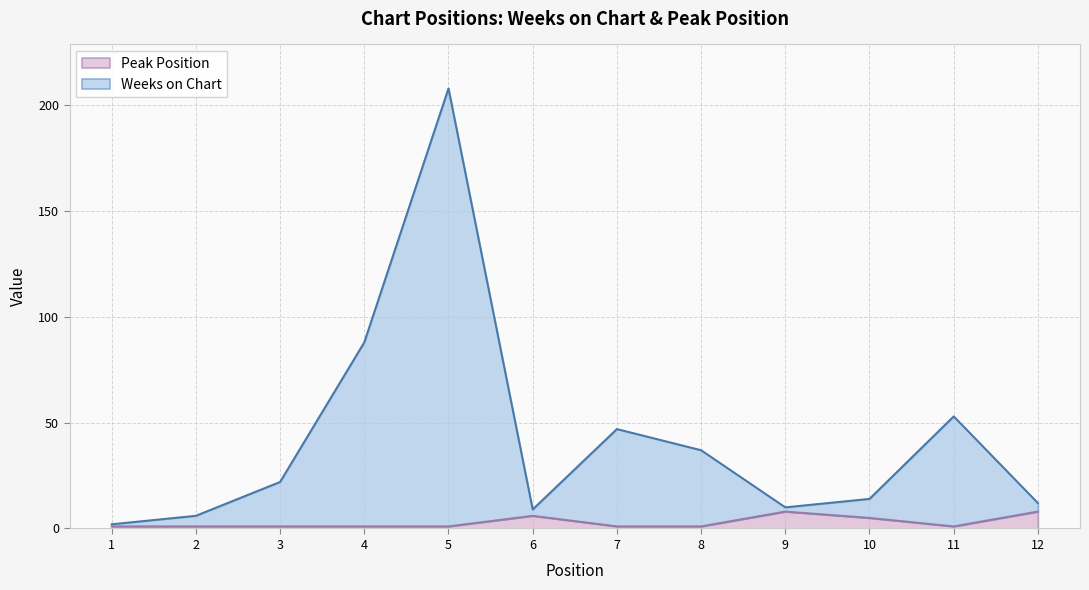

How many interior local valleys does the Weeks on Chart series have?

2